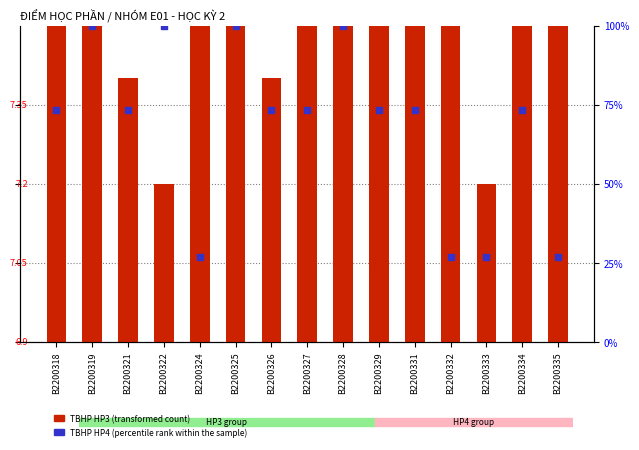

At which category is the sum across all series the highest?

B2200328